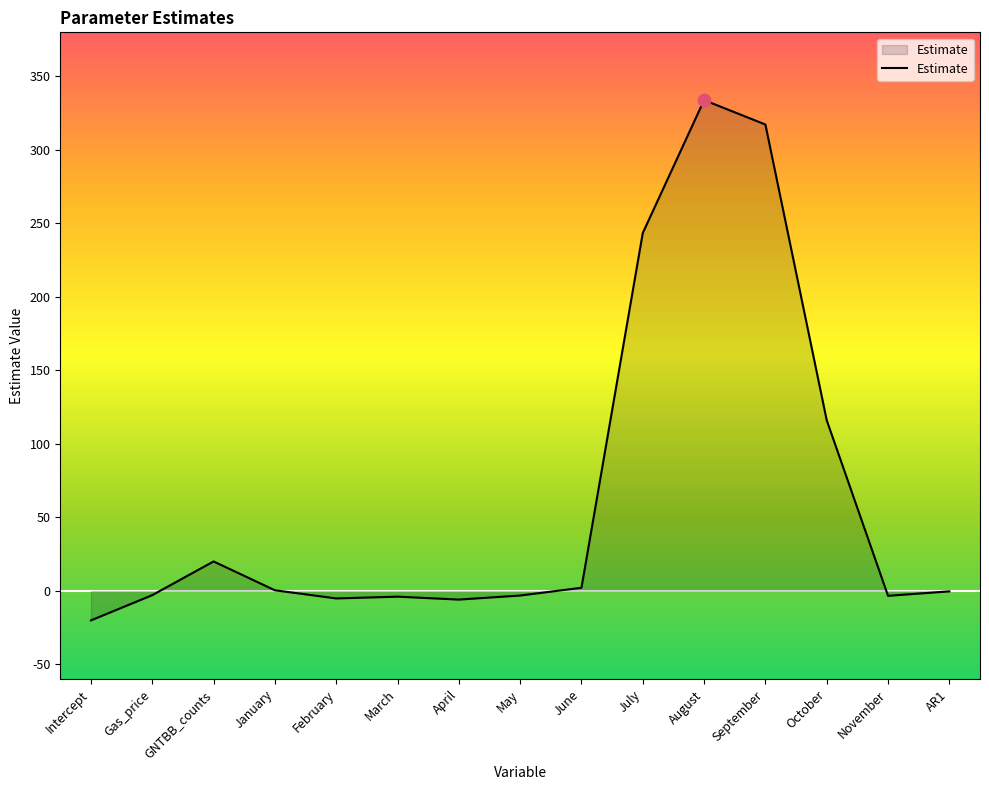

Between August and October, which is larger?

August